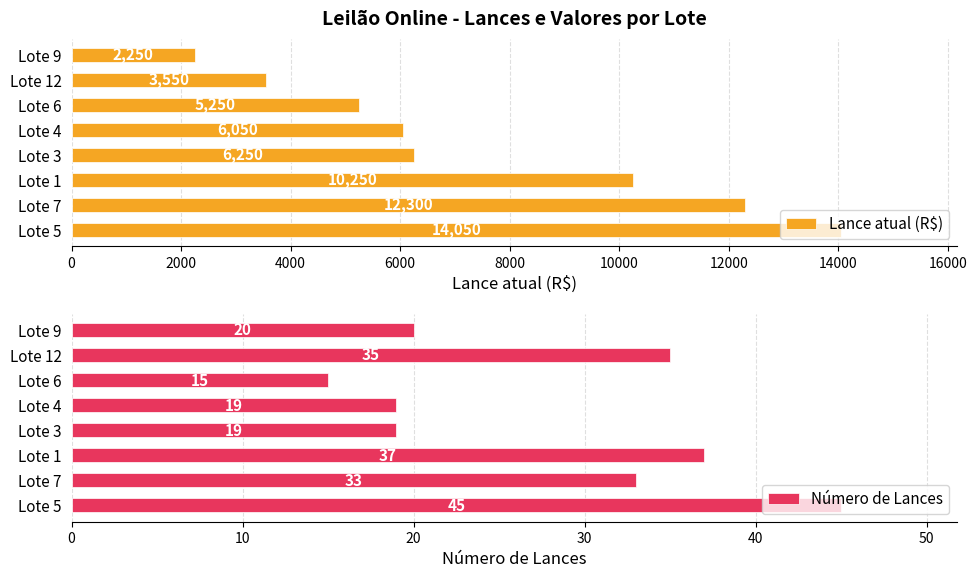

Which category has the lowest value in the Lance atual (R$) series?

Lote 9